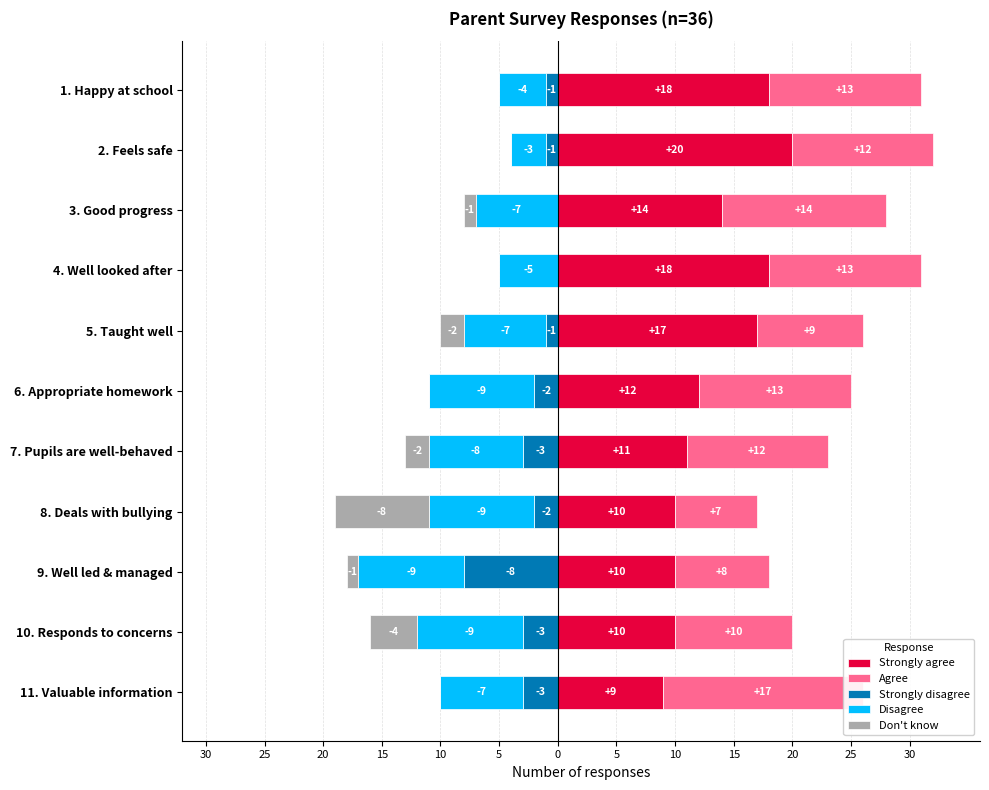

True or false: Don't know has a value of 0 at 7. Pupils are well-behaved.

False